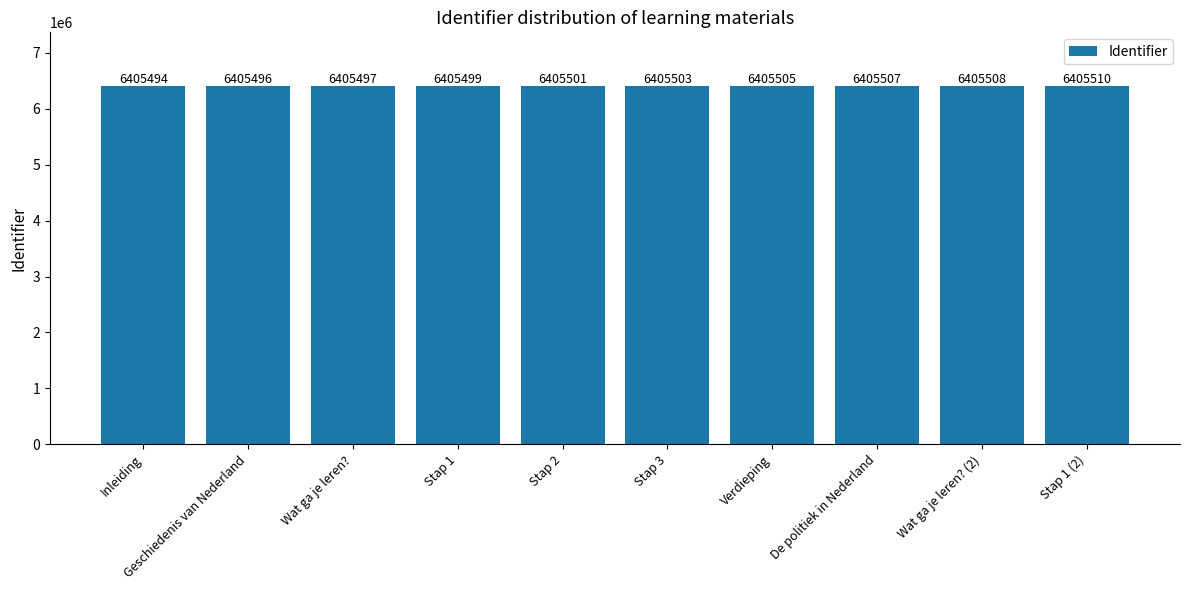

Does the chart contain any negative values?

No